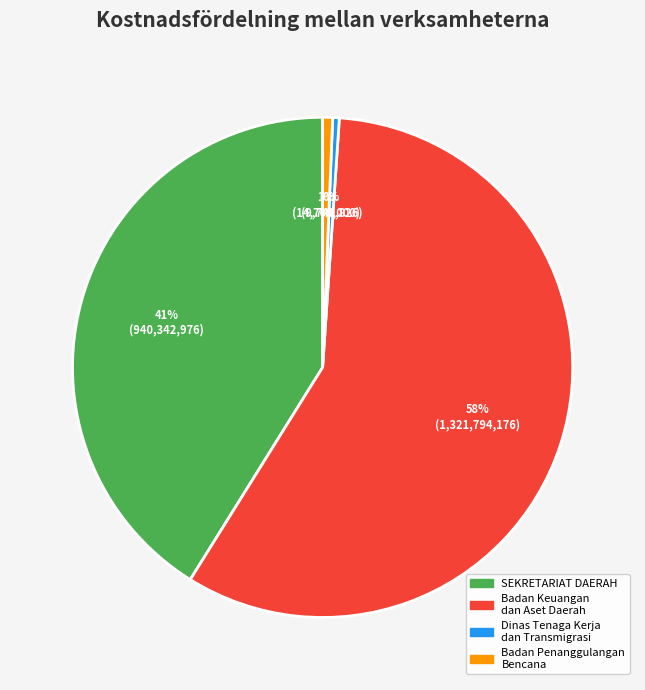

To the nearest percent, what is the average slice percentage?

25%